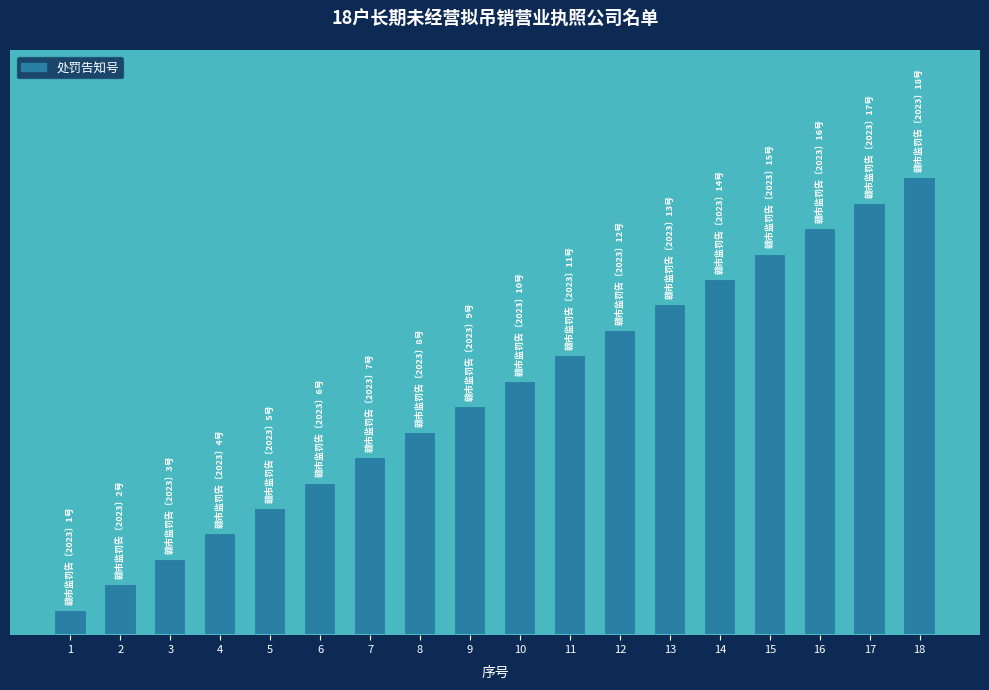

Are the bars horizontal?

No